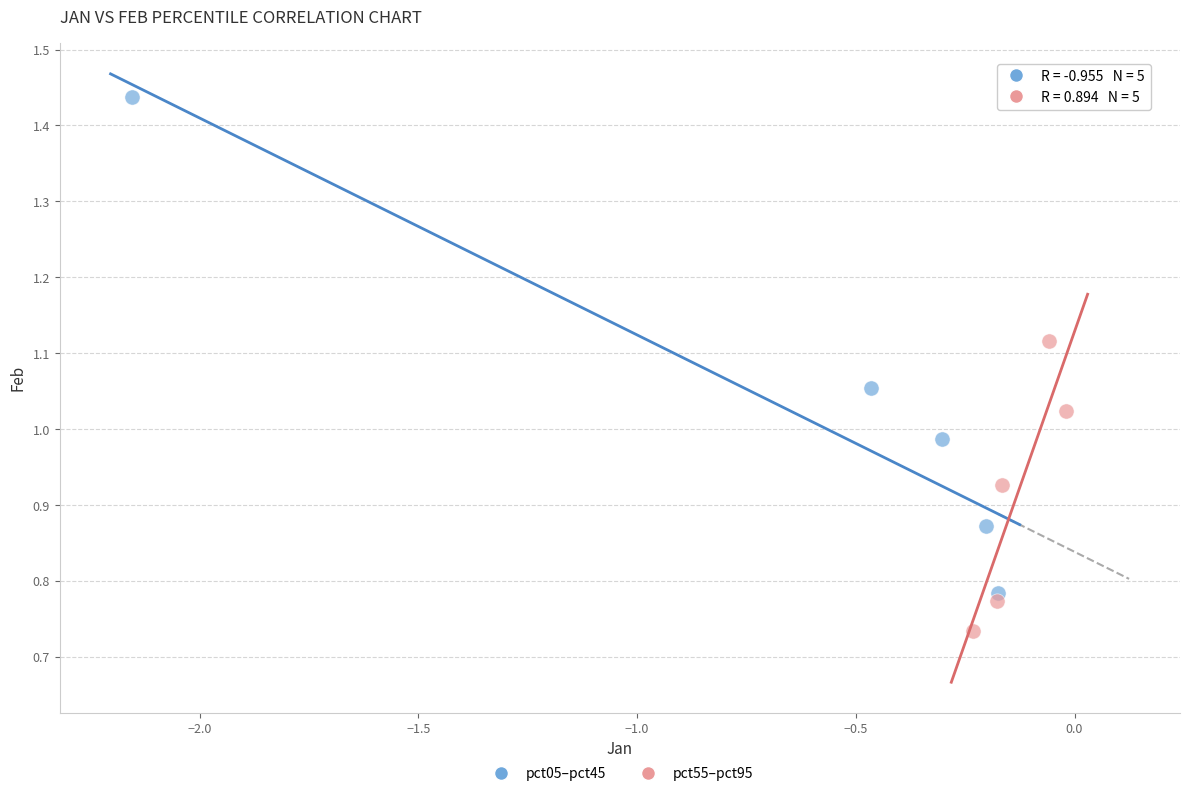

Which series reaches the minimum Y coordinate?

pct55–pct95